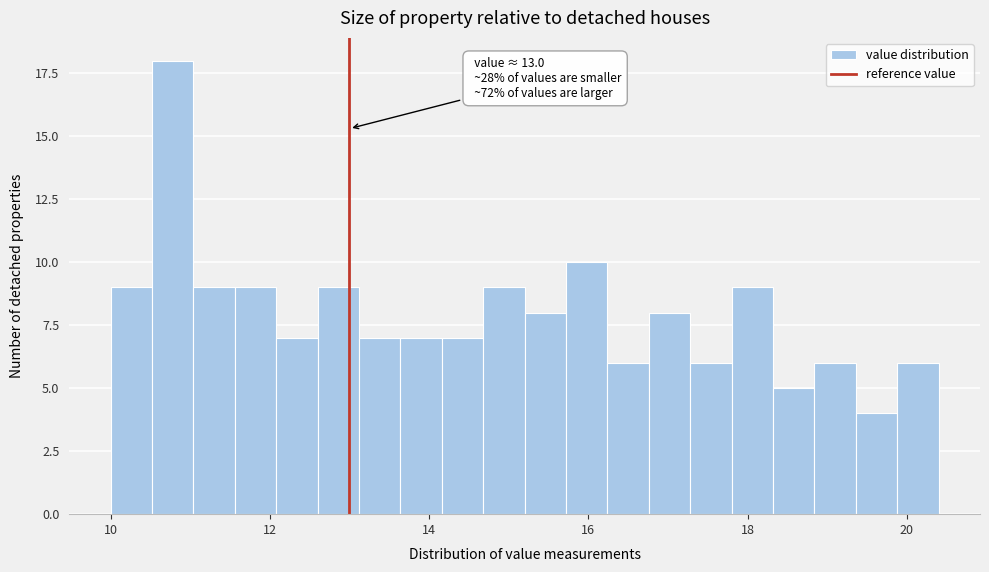

Read against the x-axis, roughly where is the centre of the tallest bar?

10.8